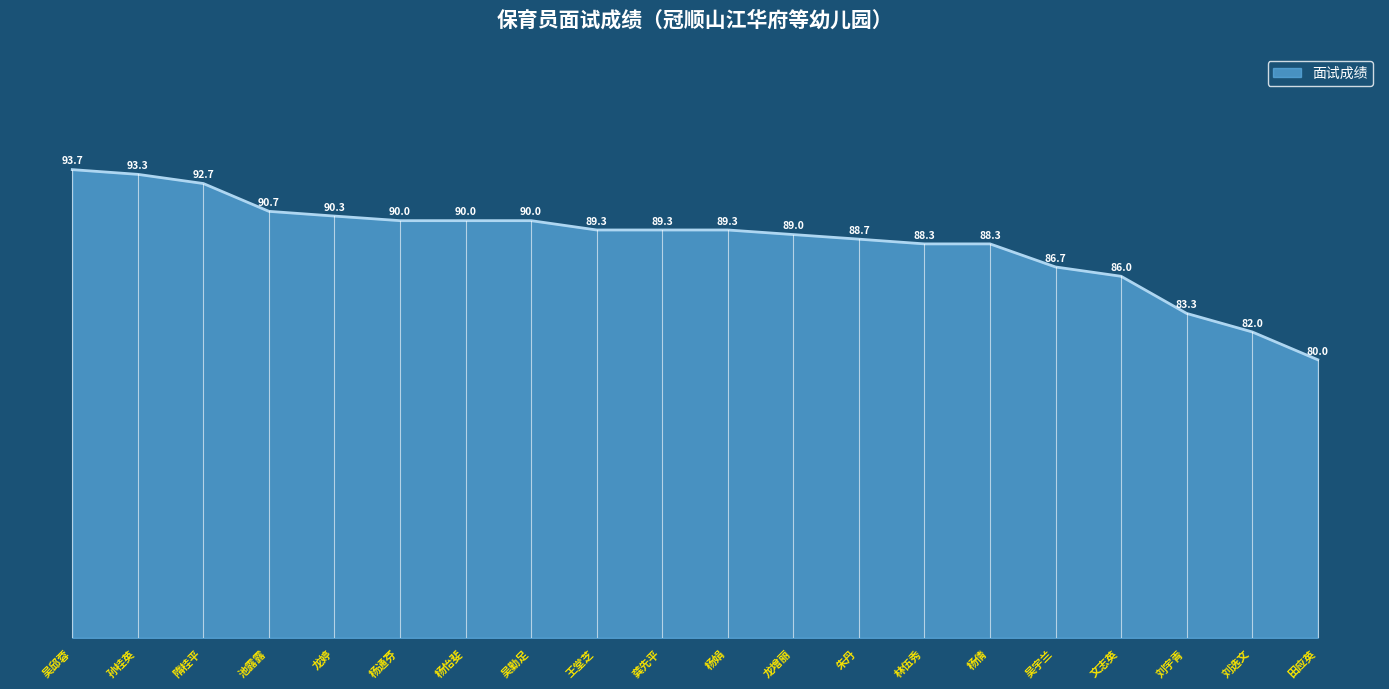

At which label does the data first exceed 89?

吴邱蓉